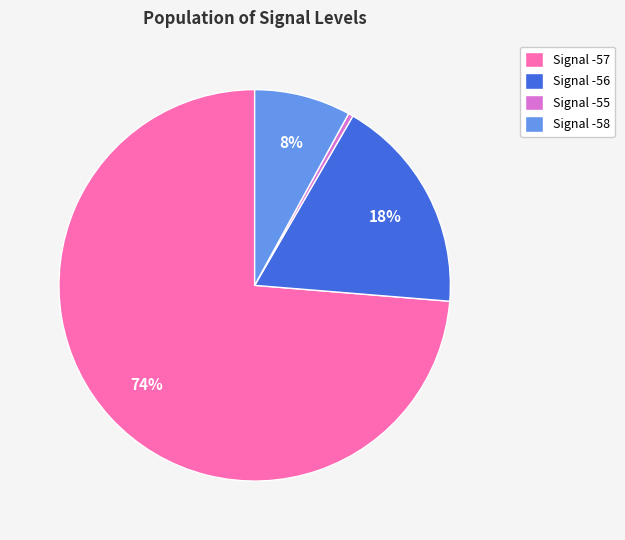

To the nearest percent, what portion does Signal -56 represent?

18%